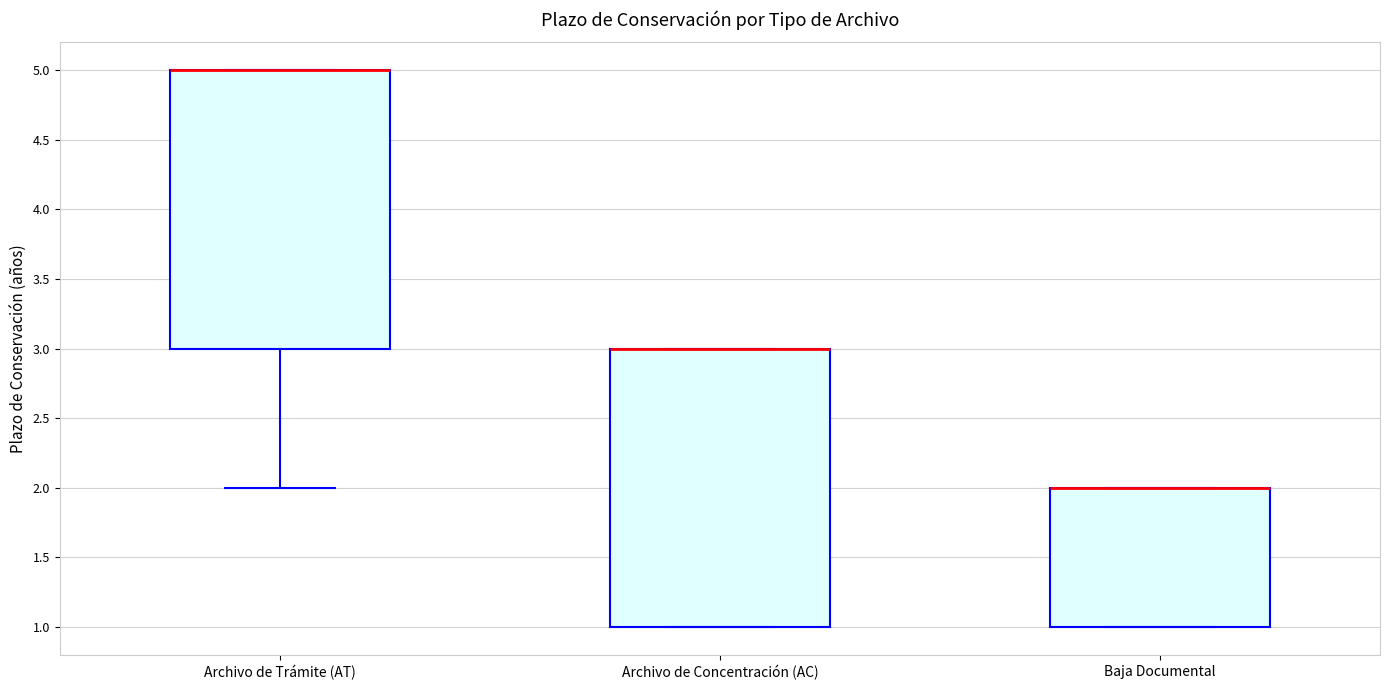

Reading left to right, transcribe this box plot: for each box, give where its median line is, the range the box spans, and where its two whiskers end, as read against the y-axis. The values are not printed on the chart, so give them approximately, as read against the axis.

Archivo de Trámite (AT): median 5 (drawn on the box's upper edge), box 3 to 5, whiskers 2 to 5
Archivo de Concentración (AC): median 3 (drawn on the box's upper edge), box 1 to 3, whiskers 1 to 3
Baja Documental: median 2 (drawn on the box's upper edge), box 1 to 2, whiskers 1 to 2